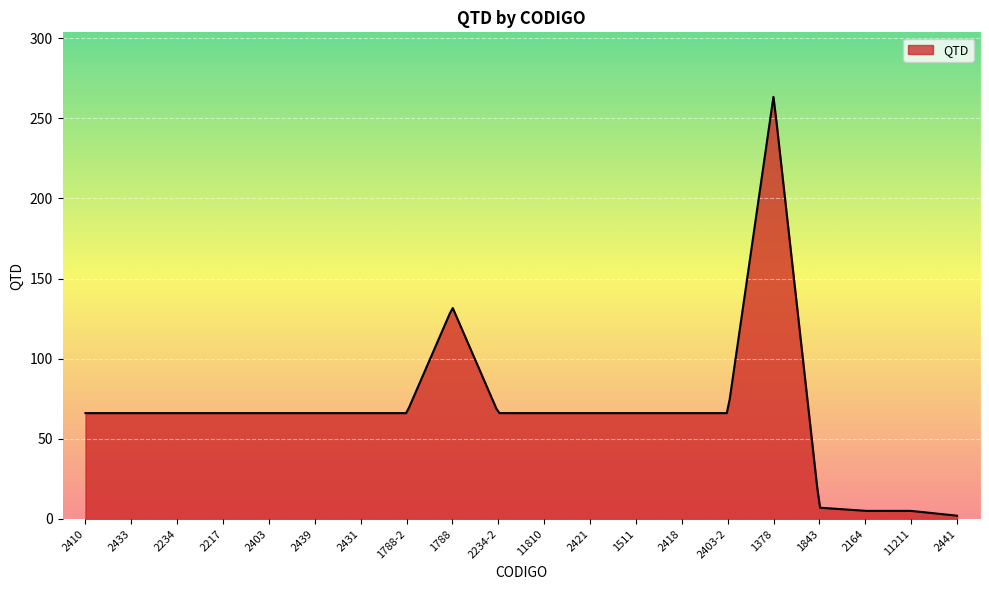

What is the maximum value shown in the chart?

263.3